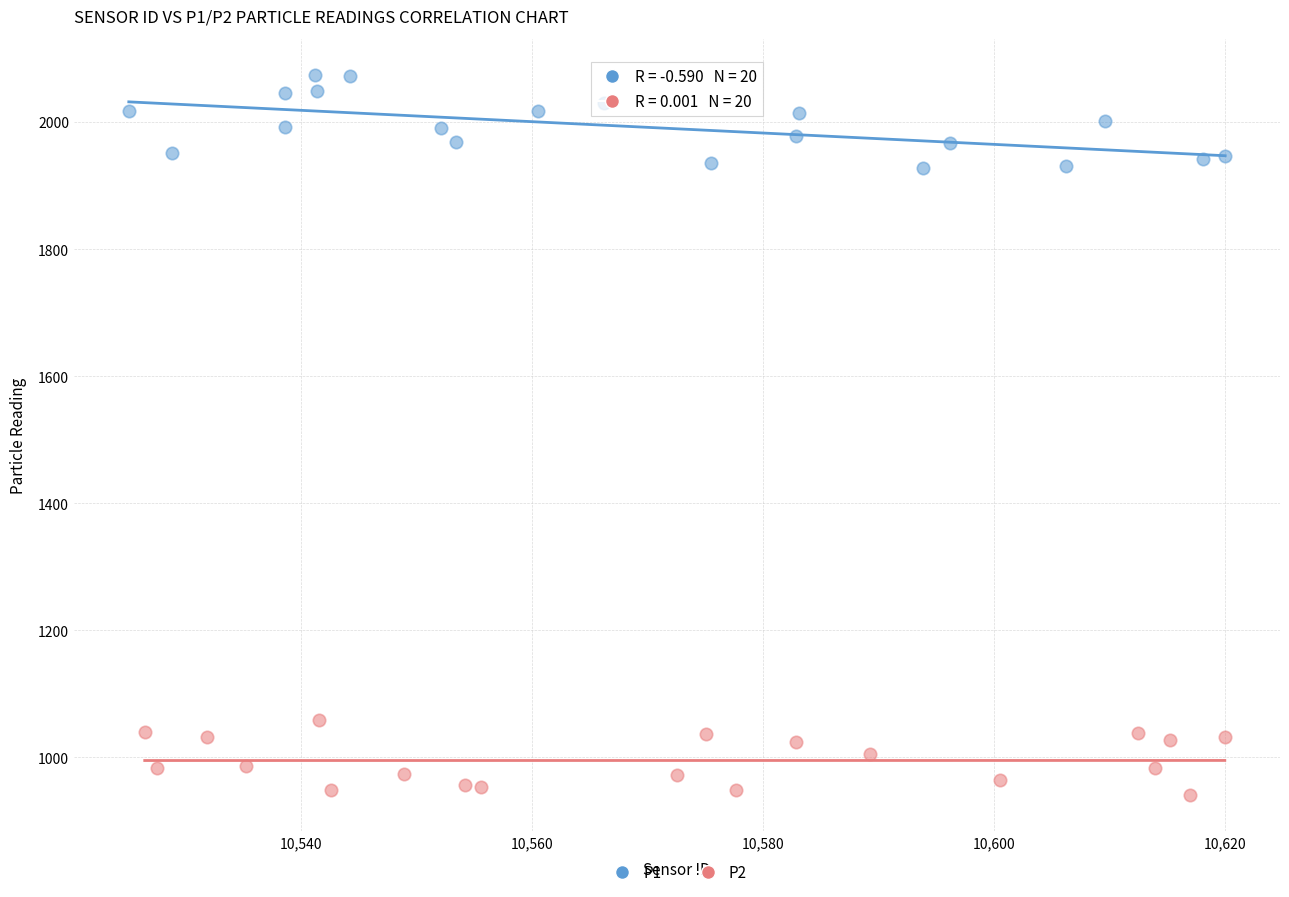

Which series contains the lowest Y value?

P2